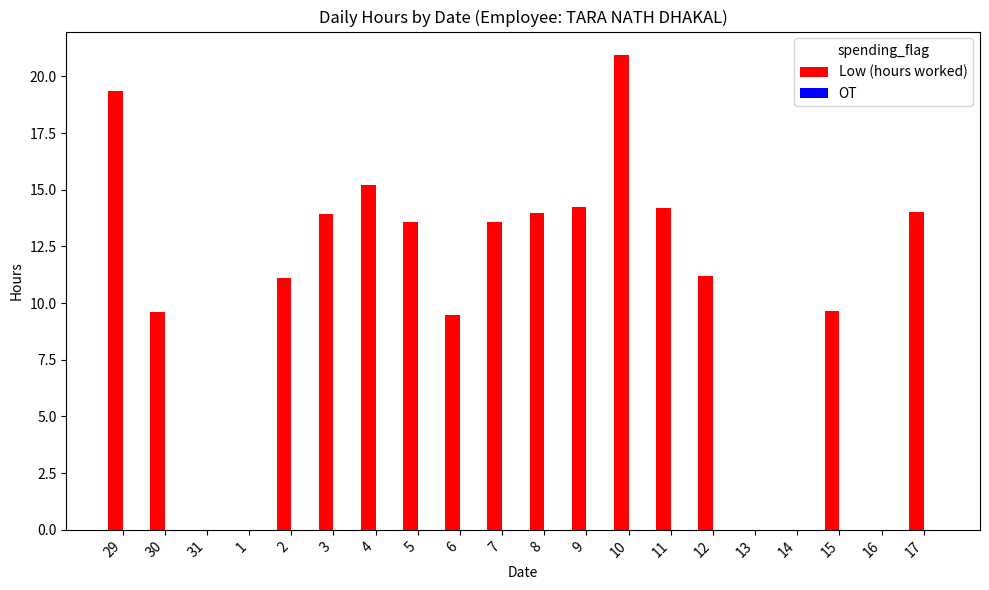

The value at 11 is 14.2. True or false?

True